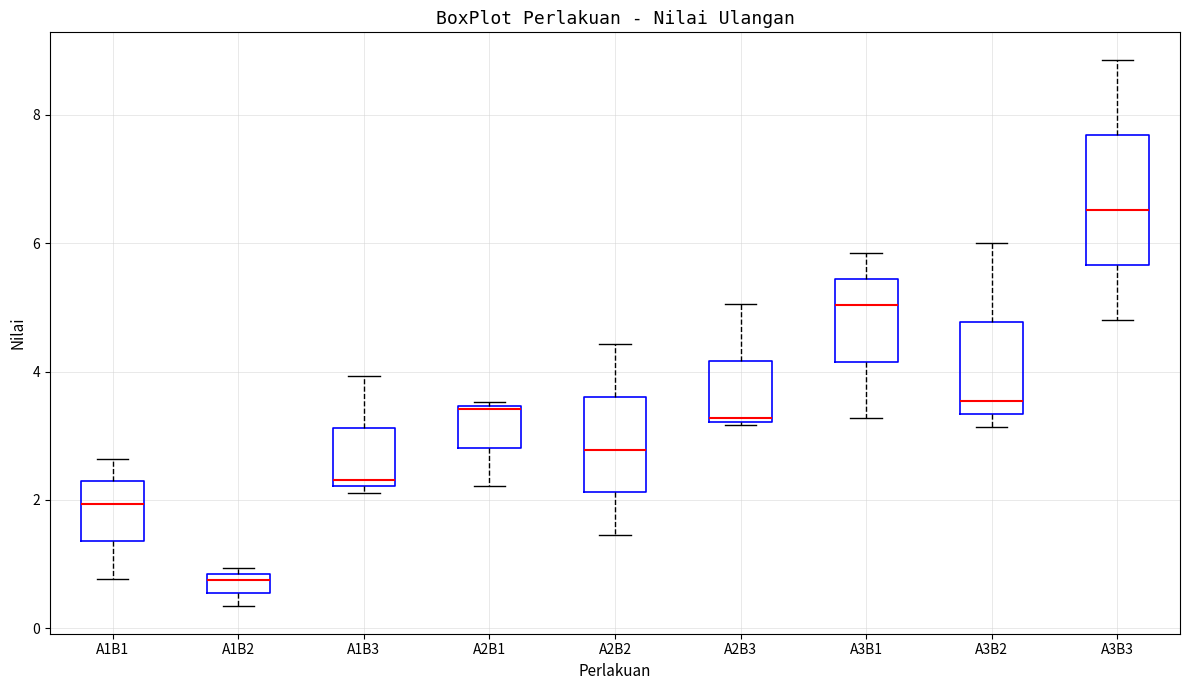

Where is the lower edge of the box for A3B2 on the y-axis? The values are not printed on the chart, so give them approximately, as read against the axis.

3.4